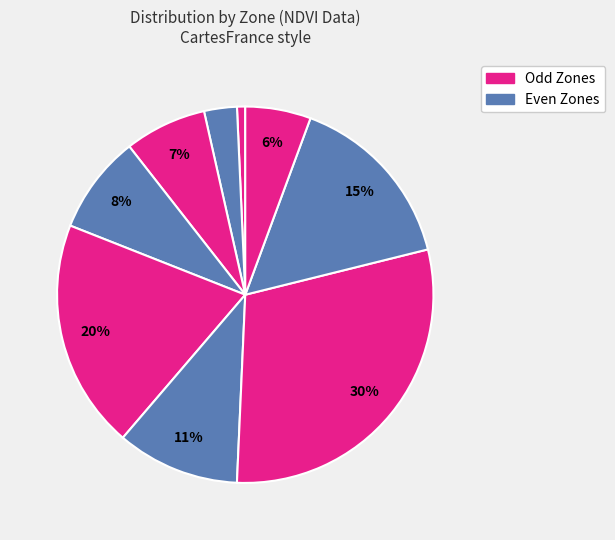

How many slices are in this pie chart?

9